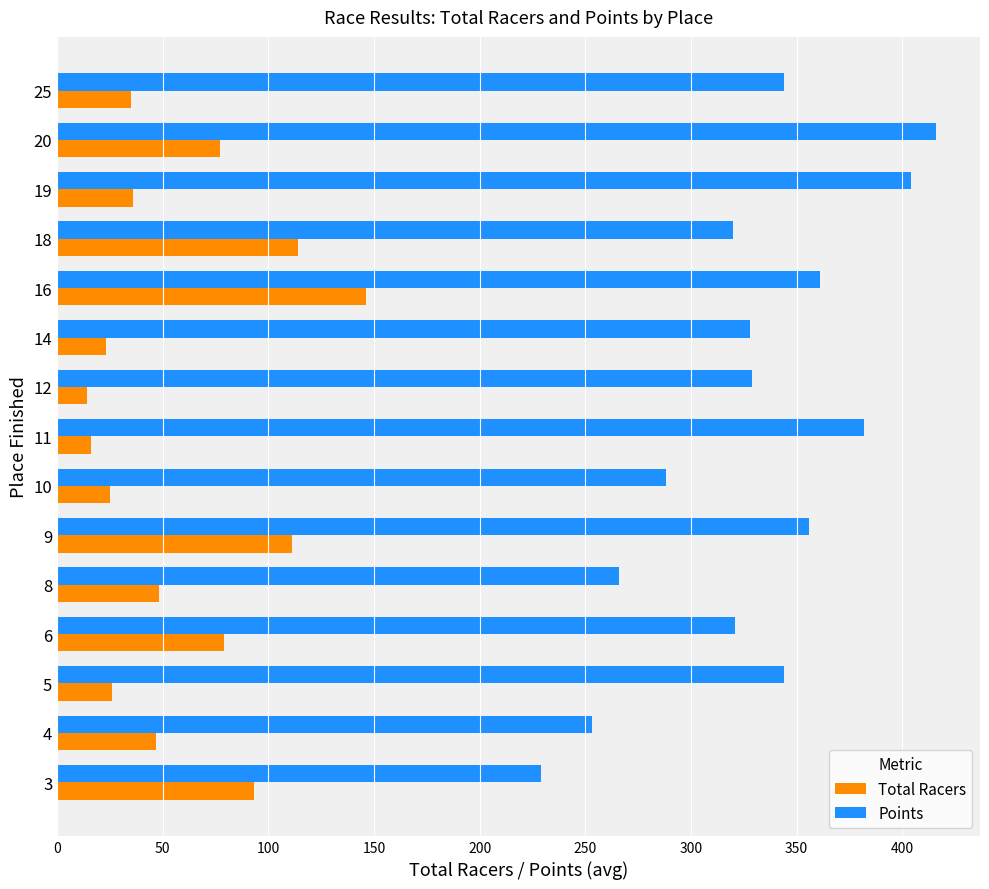

The Total Racers series shows 114 at 18. True or false?

True